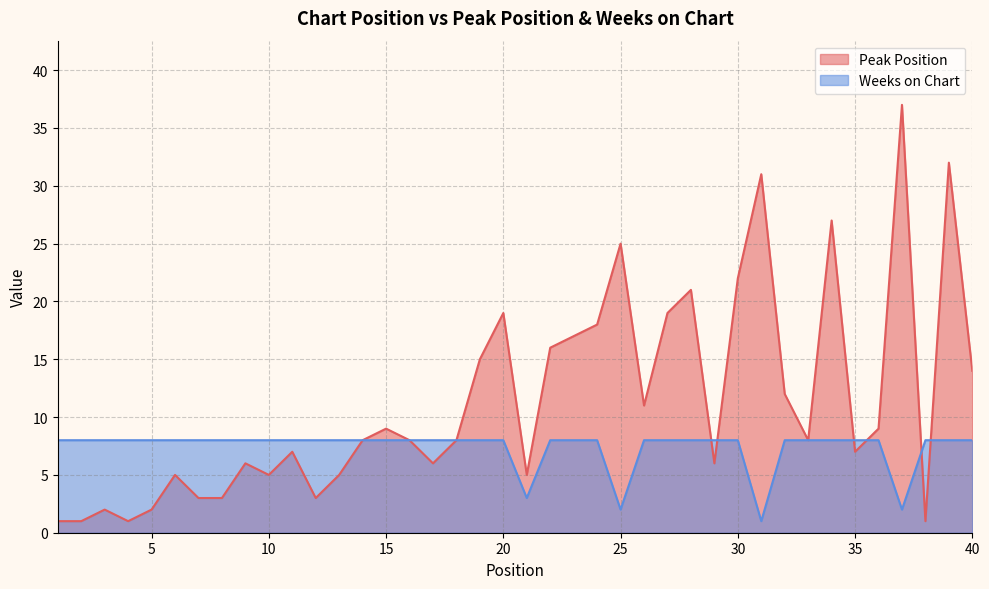

What value does the Peak Position series have at 36?

9